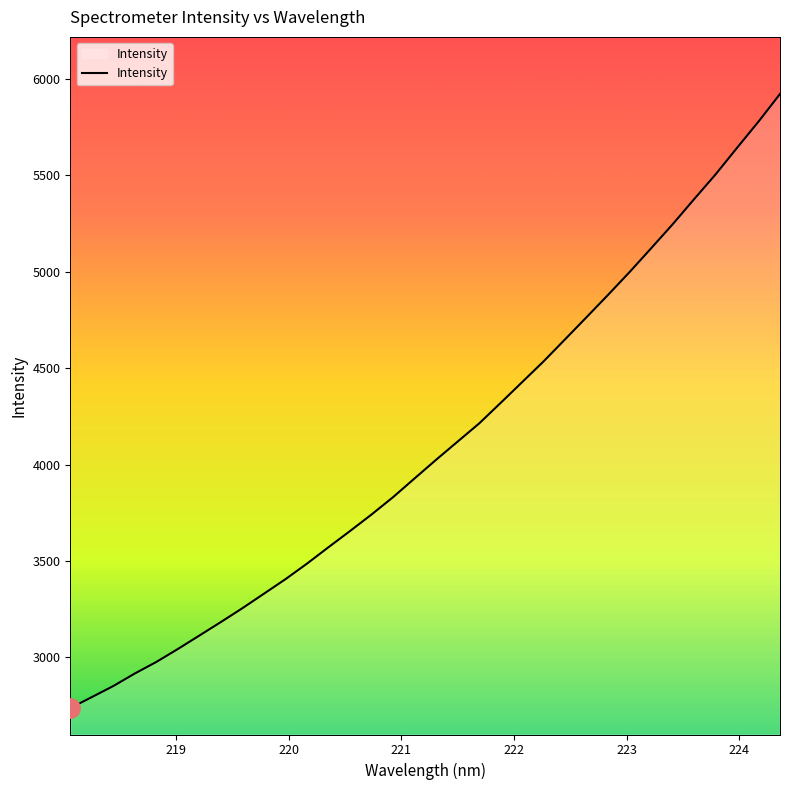

What is the minimum value shown in the chart?

2736.7